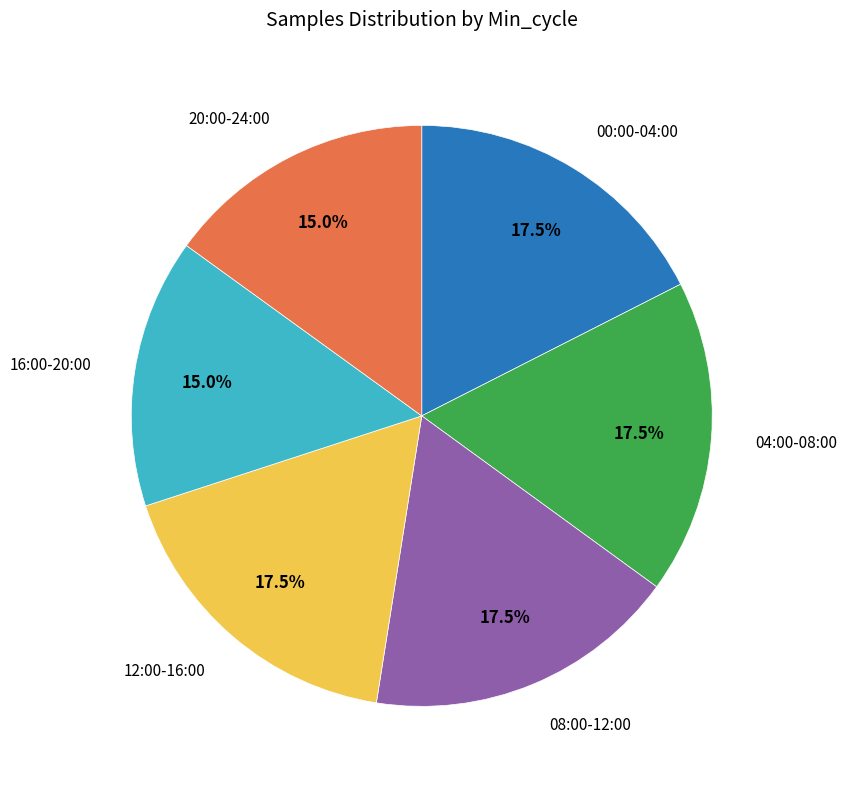

Is there a majority slice in this chart?

No